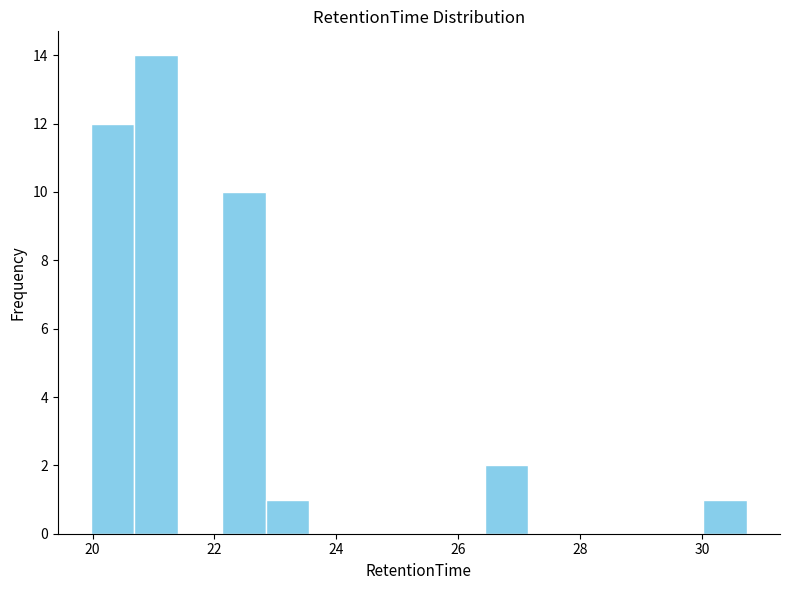

Read against the x-axis, roughly where is the centre of the tallest bar?

21.0